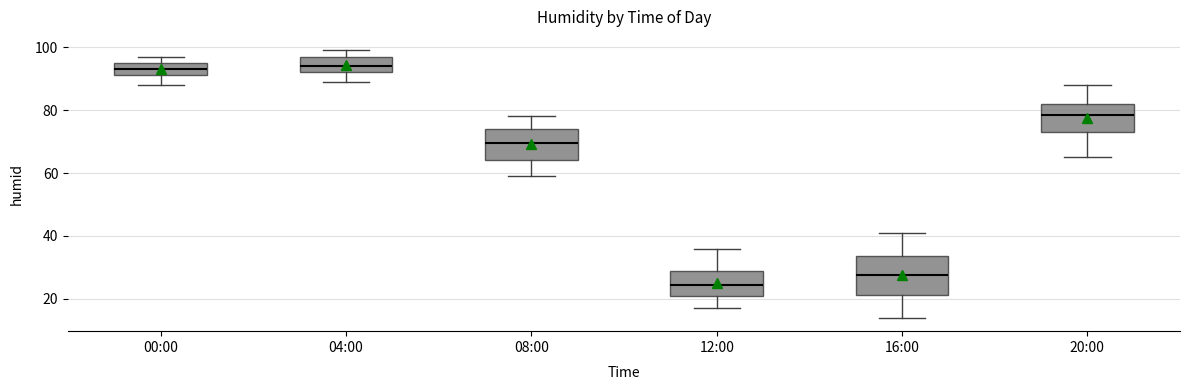

Where is the lower edge of the box for 20:00 on the y-axis? The values are not printed on the chart, so give them approximately, as read against the axis.

74